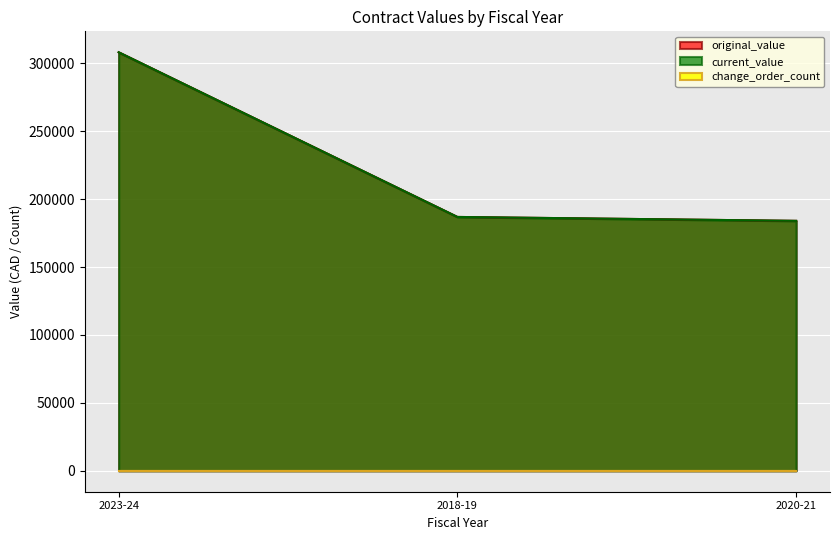

Read the current_value value at 2020-21.

184000